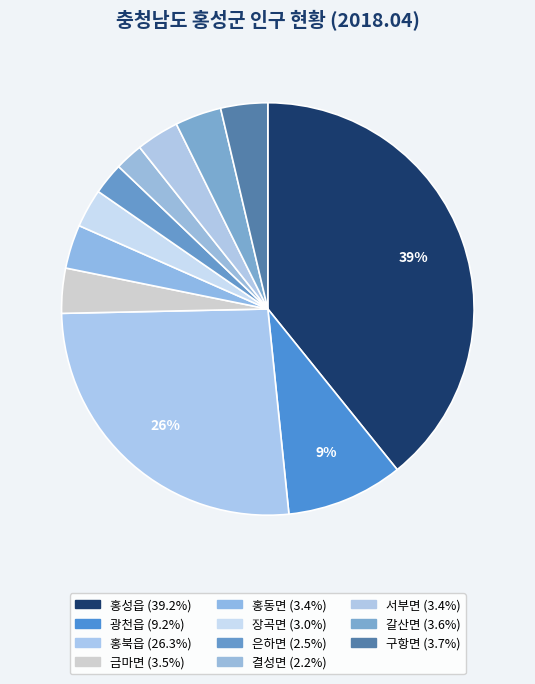

To the nearest percent, what is the combined percentage of 구항면 and 결성면?

6%